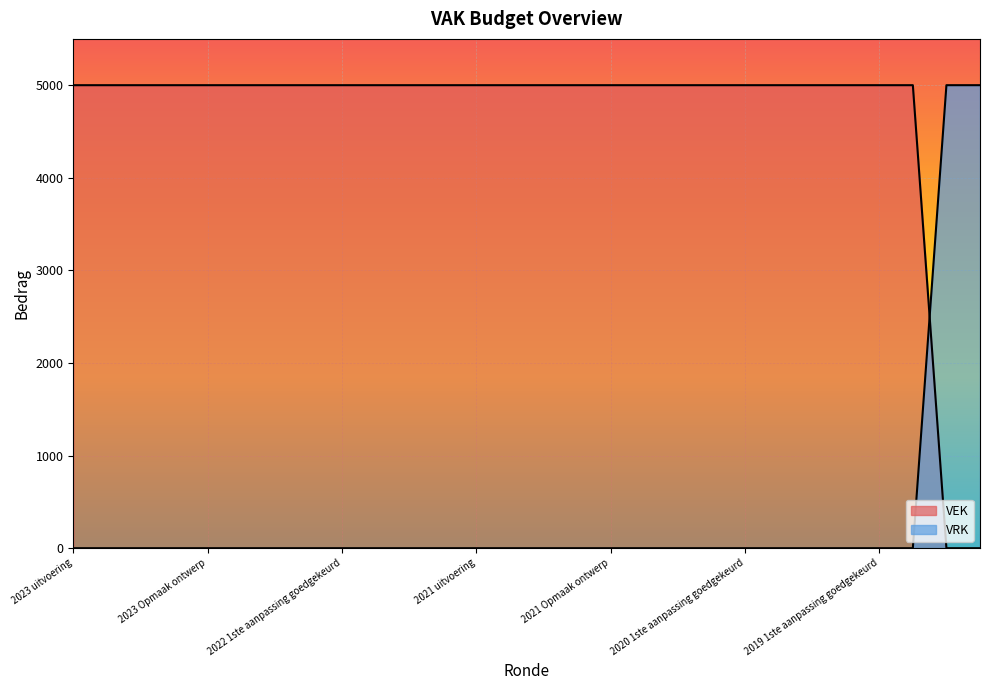

Which label corresponds to the smallest value in the chart?

2019 opmaak goedgekeurd